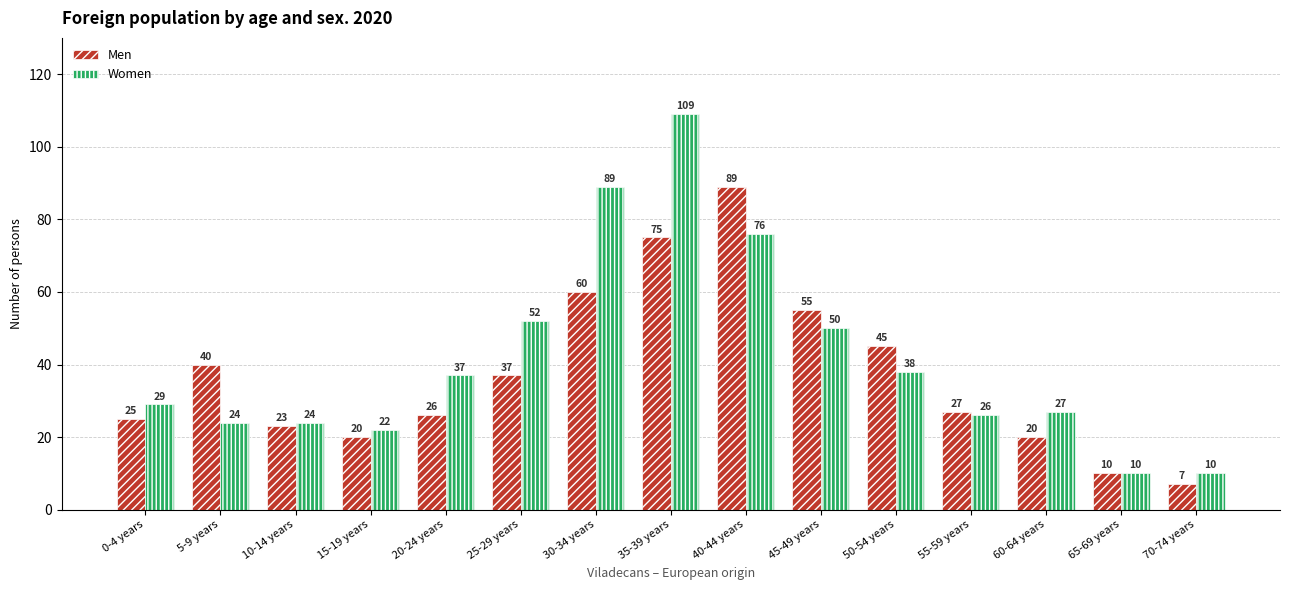

Reading left to right, extract all data points from this chart.

Men: 0-4 years=25	5-9 years=40	10-14 years=23	15-19 years=20	20-24 years=26	25-29 years=37	30-34 years=60	35-39 years=75	40-44 years=89	45-49 years=55	50-54 years=45	55-59 years=27	60-64 years=20	65-69 years=10	70-74 years=7
Women: 0-4 years=29	5-9 years=24	10-14 years=24	15-19 years=22	20-24 years=37	25-29 years=52	30-34 years=89	35-39 years=109	40-44 years=76	45-49 years=50	50-54 years=38	55-59 years=26	60-64 years=27	65-69 years=10	70-74 years=10